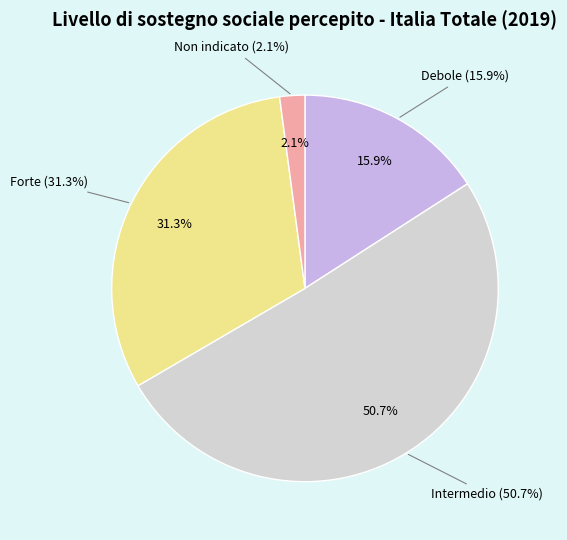

Is it true that Forte is 31% of the pie?

True